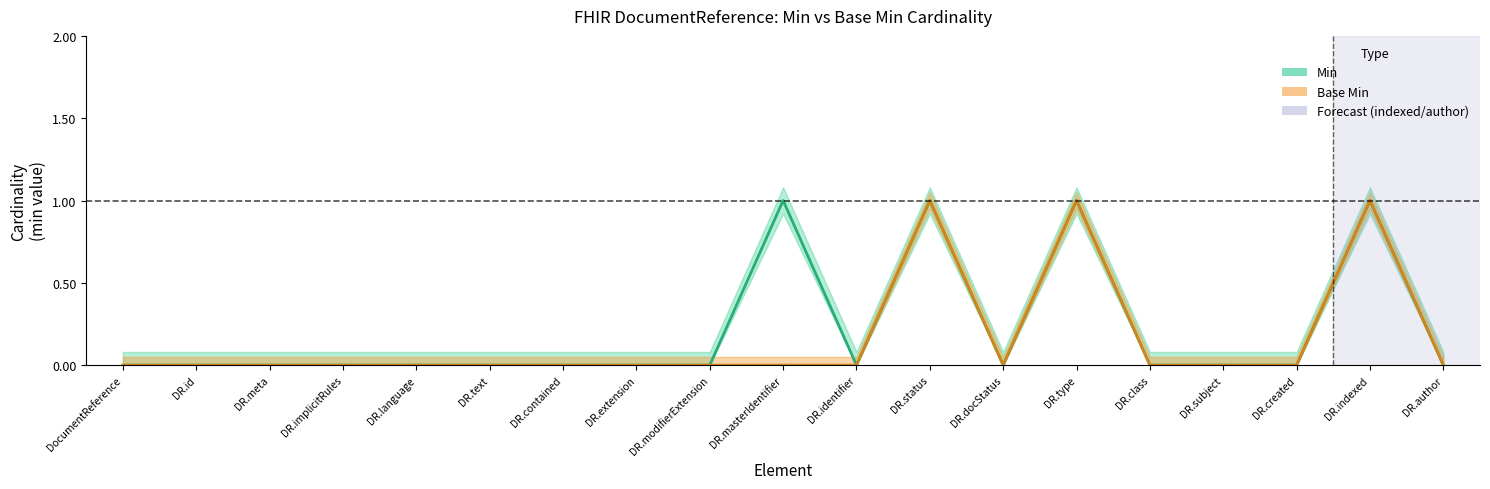

True or false: Base Min has a value of 0 at DocumentReference.

False